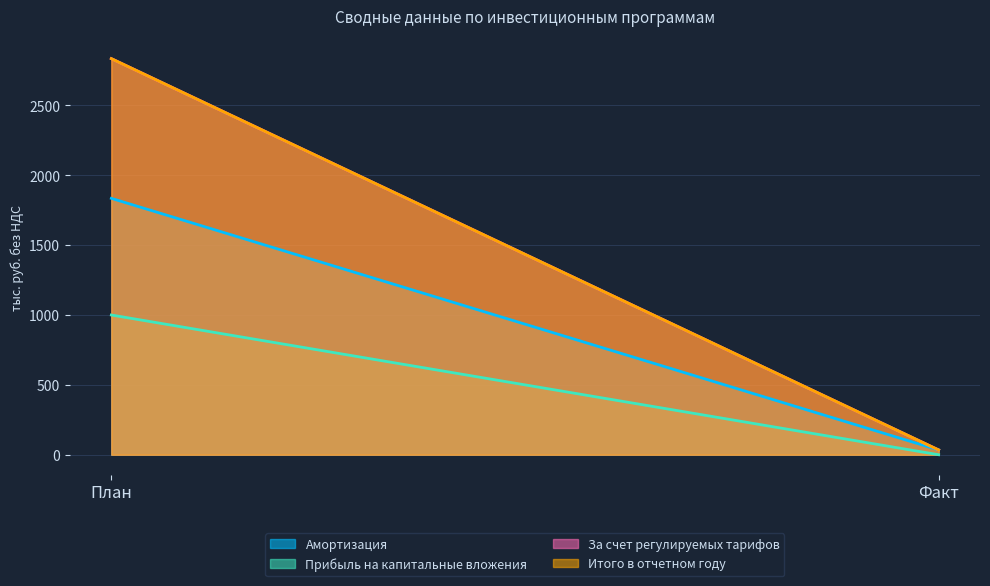

What is the average value of the Итого в отчетном году series?

1434.6